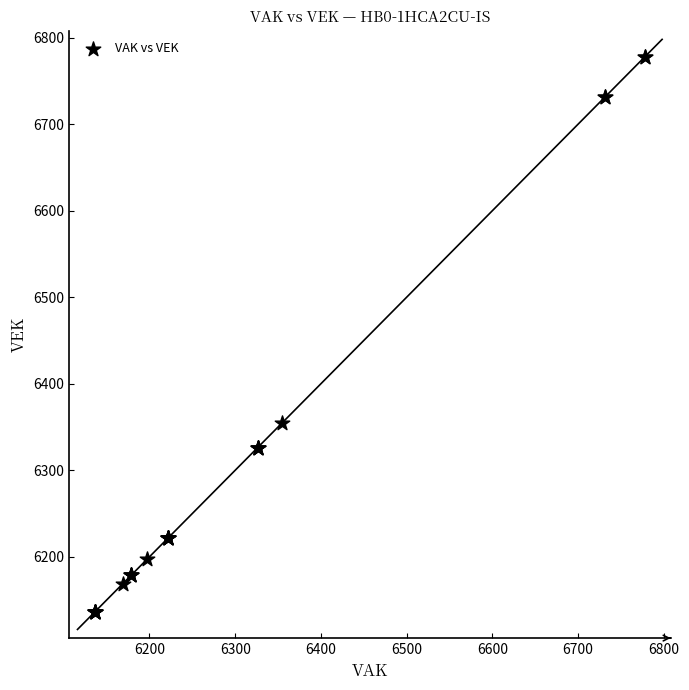

What Y value in the scatter plot is closest to 6457?

6355